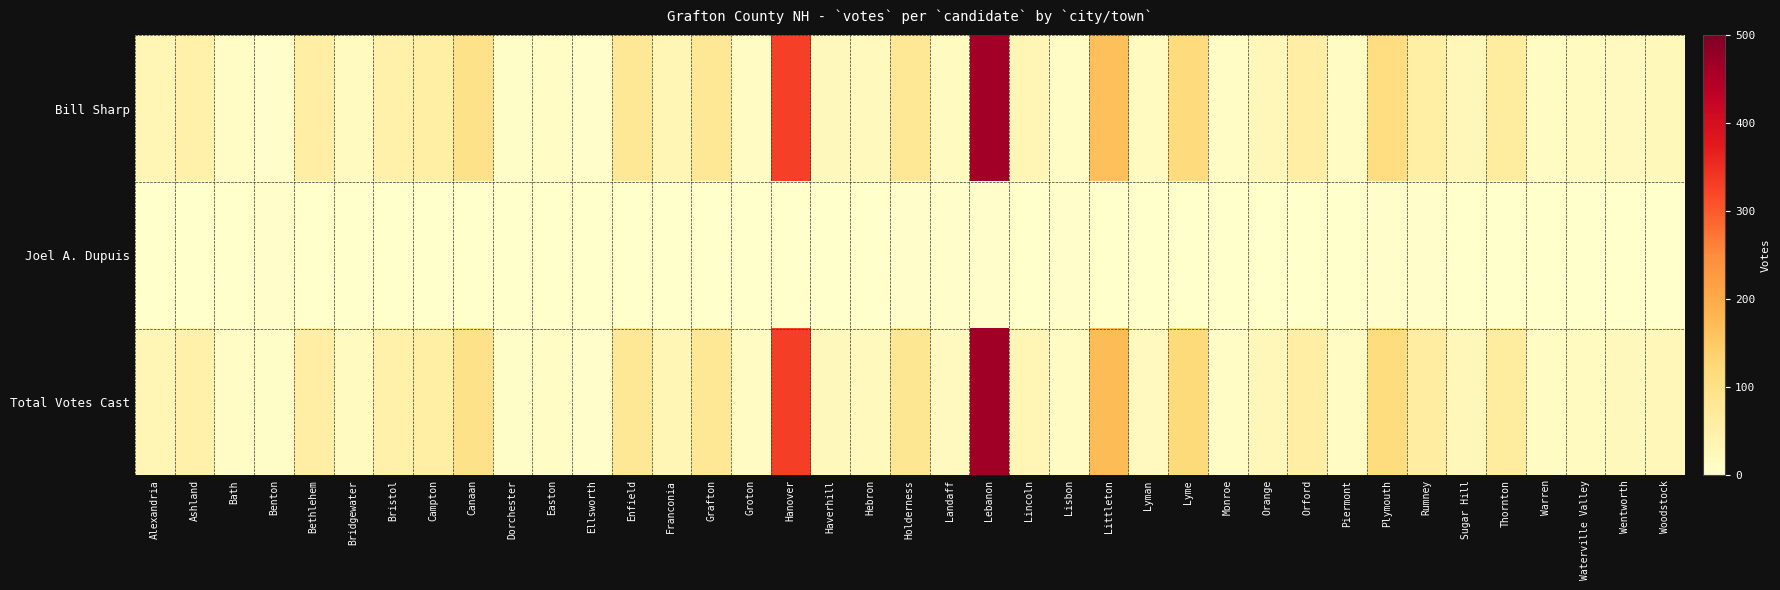

Reading right to left, transcribe all the data shown in this chart.

Bill Sharp: Woodstock=25	Wentworth=19	Waterville Valley=17	Warren=12	Thornton=63	Sugar Hill=26	Rumney=56	Plymouth=109	Piermont=12	Orford=57	Orange=26	Monroe=10	Lyme=117	Lyman=17	Littleton=166	Lisbon=11	Lincoln=33	Lebanon=463	Landaff=16	Holderness=78	Hebron=21	Haverhill=23	Hanover=330	Groton=12	Grafton=79	Franconia=32	Enfield=79	Ellsworth=4	Easton=11	Dorchester=6	Canaan=95	Campton=55	Bristol=47	Bridgewater=17	Bethlehem=58	Benton=4	Bath=10	Ashland=47	Alexandria=32
Joel A. Dupuis: Woodstock=1	Wentworth=0	Waterville Valley=0	Warren=1	Thornton=0	Sugar Hill=1	Rumney=3	Plymouth=3	Piermont=1	Orford=1	Orange=0	Monroe=0	Lyme=1	Lyman=0	Littleton=1	Lisbon=2	Lincoln=0	Lebanon=2	Landaff=3	Holderness=4	Hebron=0	Haverhill=0	Hanover=0	Groton=0	Grafton=0	Franconia=0	Enfield=0	Ellsworth=1	Easton=0	Dorchester=0	Canaan=0	Campton=0	Bristol=0	Bridgewater=0	Bethlehem=0	Benton=3	Bath=0	Ashland=0	Alexandria=0
Total Votes Cast: Woodstock=26	Wentworth=22	Waterville Valley=17	Warren=14	Thornton=64	Sugar Hill=27	Rumney=59	Plymouth=112	Piermont=13	Orford=58	Orange=26	Monroe=10	Lyme=118	Lyman=18	Littleton=170	Lisbon=13	Lincoln=33	Lebanon=466	Landaff=19	Holderness=82	Hebron=21	Haverhill=23	Hanover=331	Groton=12	Grafton=79	Franconia=32	Enfield=79	Ellsworth=5	Easton=11	Dorchester=6	Canaan=95	Campton=55	Bristol=47	Bridgewater=17	Bethlehem=58	Benton=7	Bath=10	Ashland=47	Alexandria=32